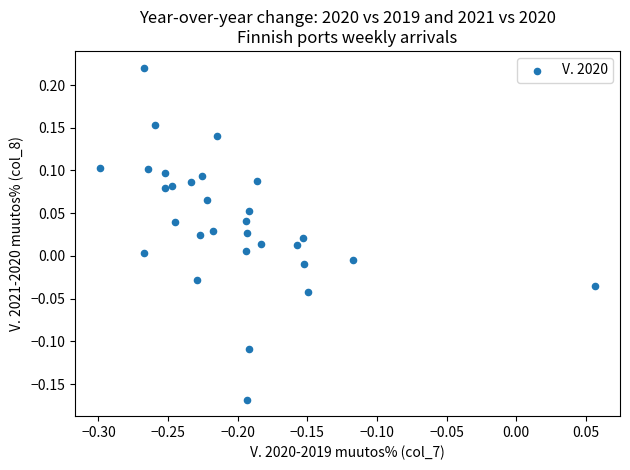

What is the range of Y values (max minus min)?

0.4